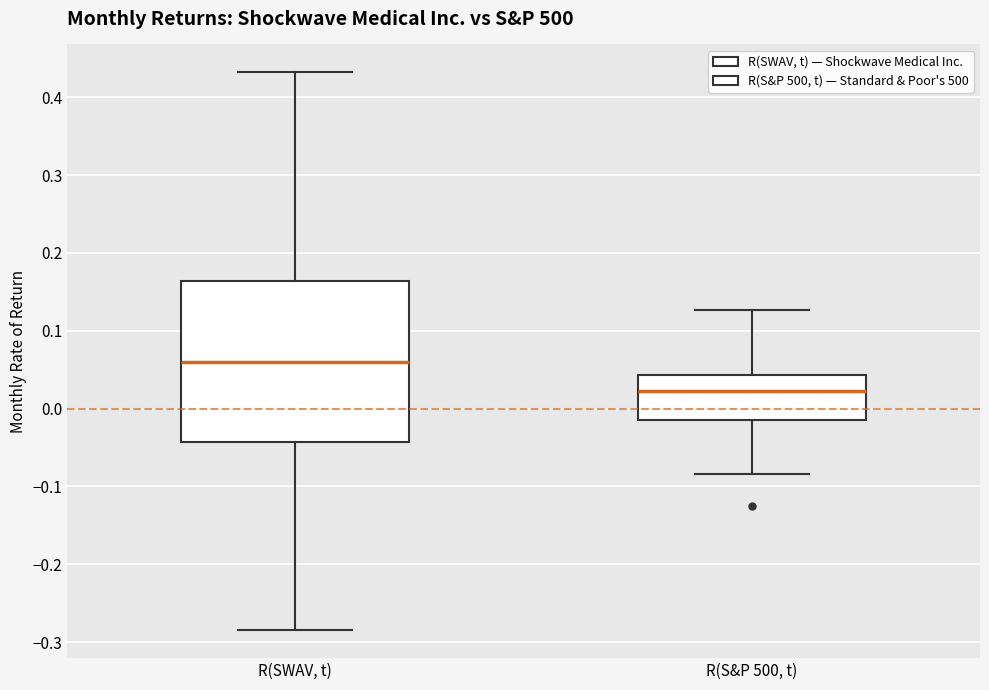

Reading left to right, read every box against the y-axis: the position of its median line, the range the box covers, and the ends of its whiskers. The values are not printed on the chart, so give them approximately, as read against the axis.

R(SWAV, t): median 0.06, box -0.04 to 0.16, whiskers -0.28 to 0.43
R(S&P 500, t): median 0.02, box -0.01 to 0.04, whiskers -0.08 to 0.13